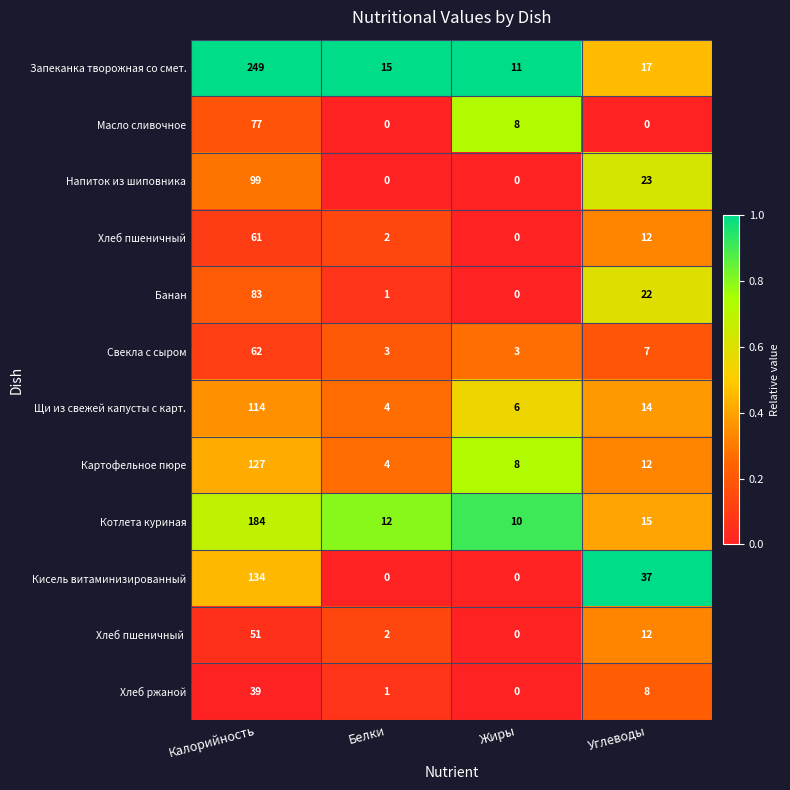

True or false: Свекла с сыром has a value of 3 at Белки.

True